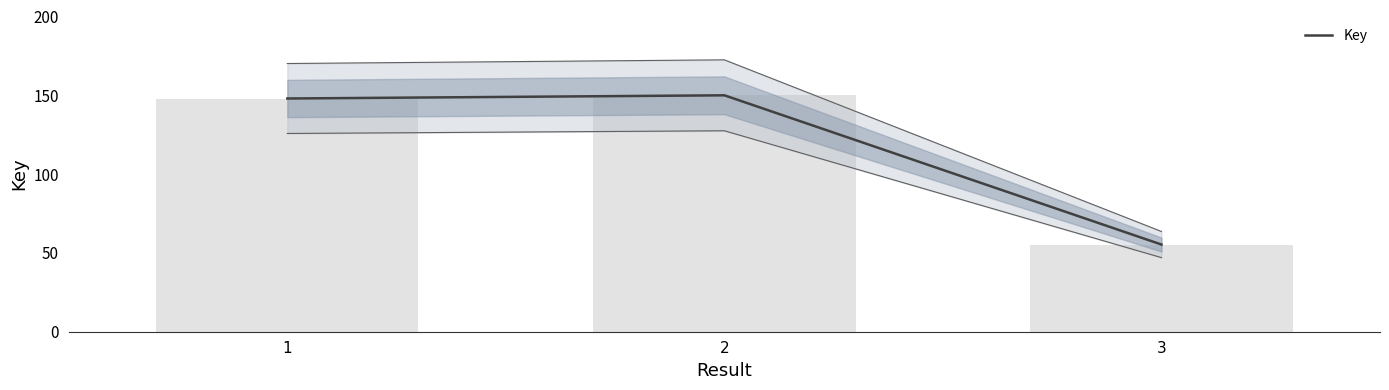

Between 1 and 2, which is larger?

2